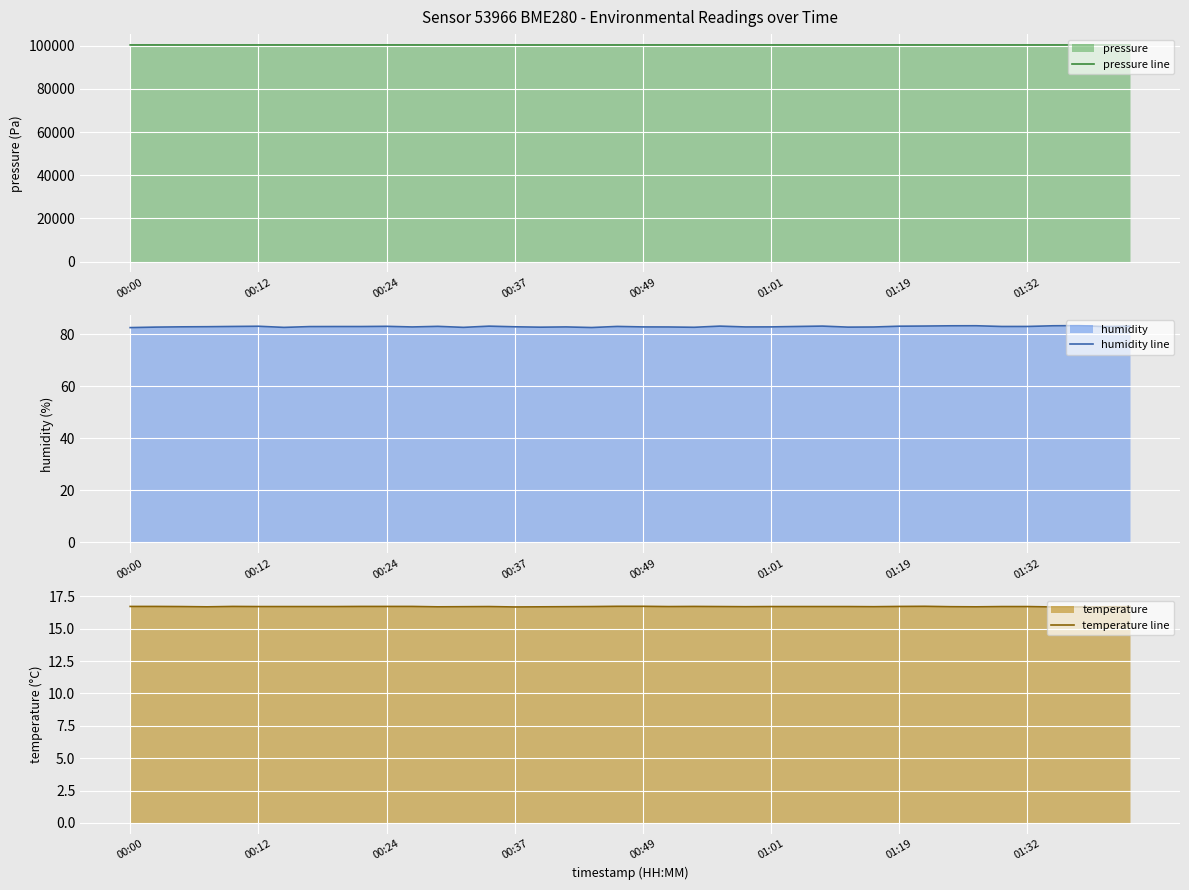

What is the highest value of the pressure line series?

100406.8